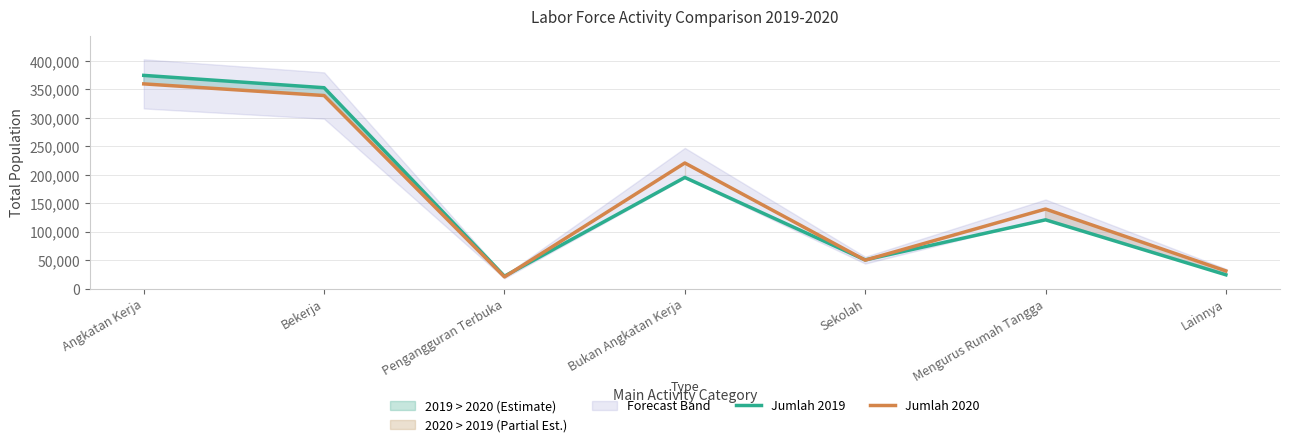

How many interior local valleys does the Jumlah 2019 series have?

2